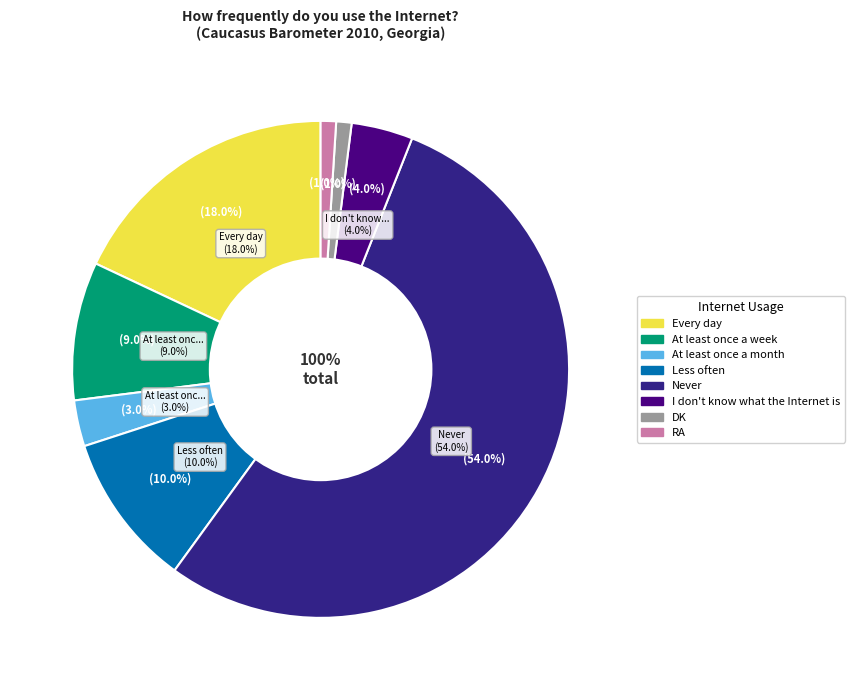

Rank the categories by value from highest to lowest.

Never, Every day, Less often, At least once a week, I don't know what the Internet is, At least once a month, DK, RA